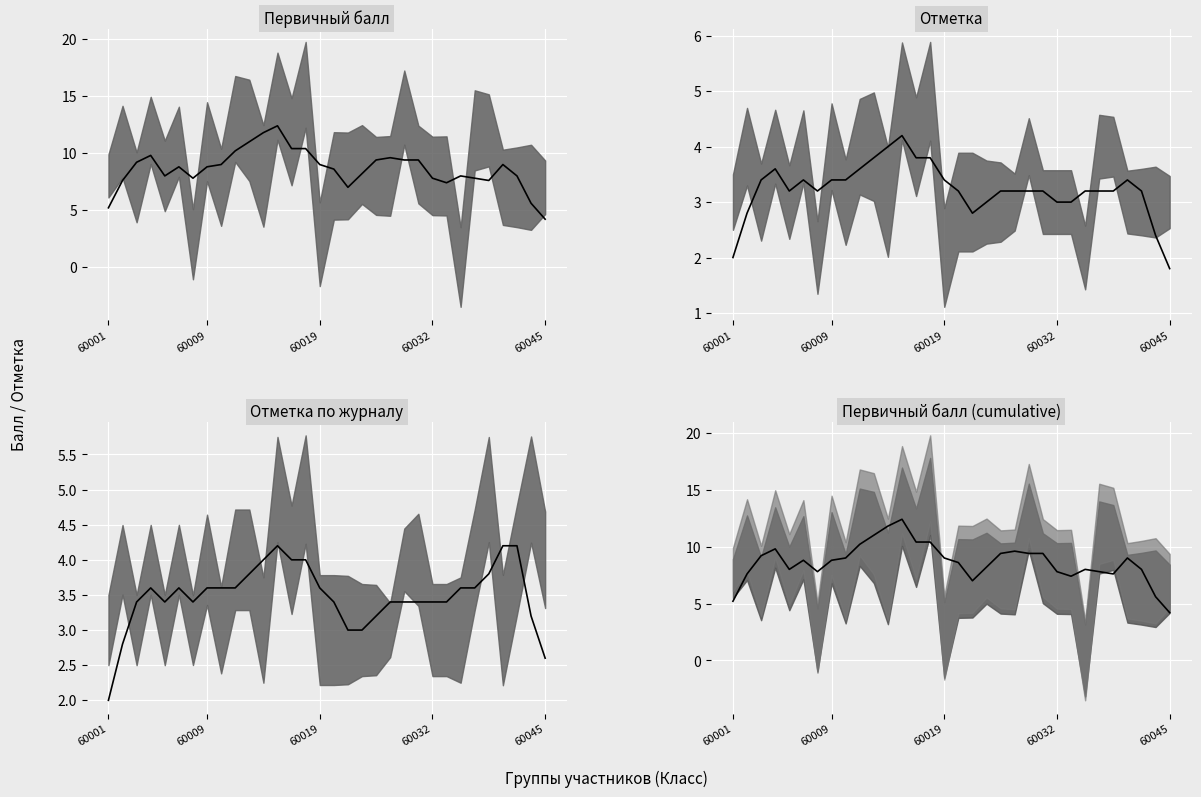

True or false: Первичный балл median and Отметка median intersect in this chart.

False